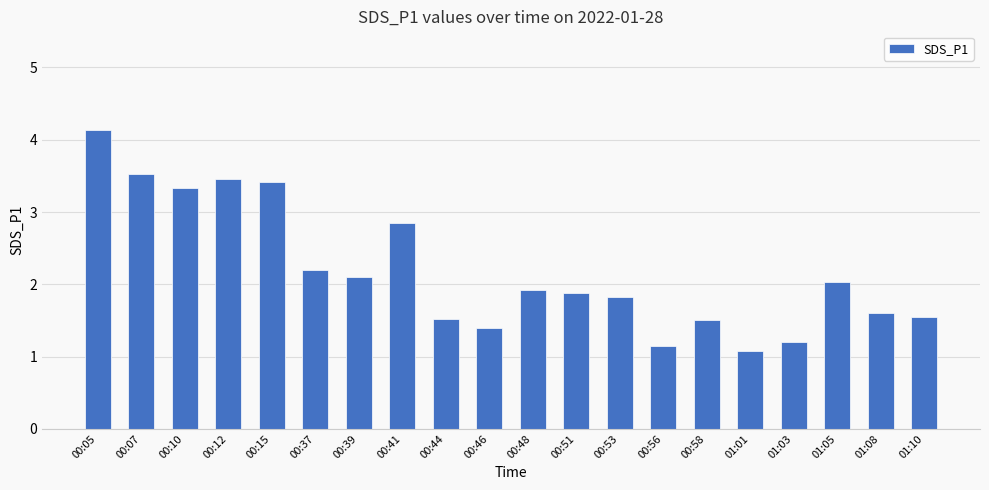

Which has a higher value, 00:56 or 00:12?

00:12